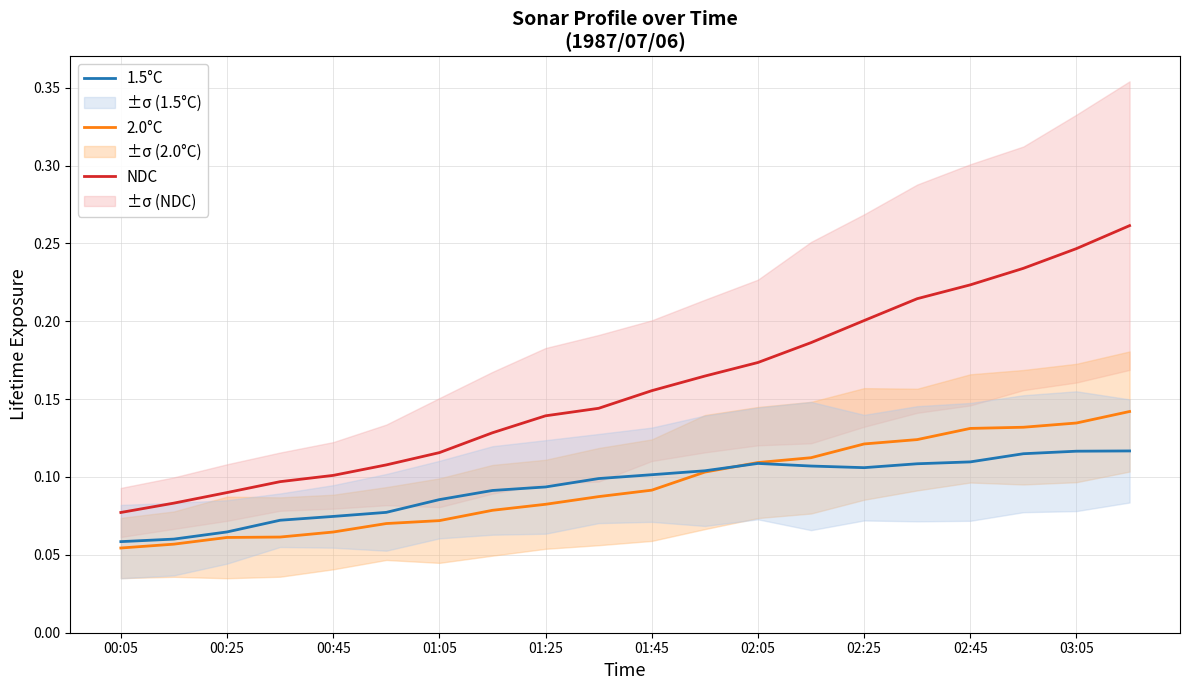

True or false: 2.0°C and NDC intersect in this chart.

False